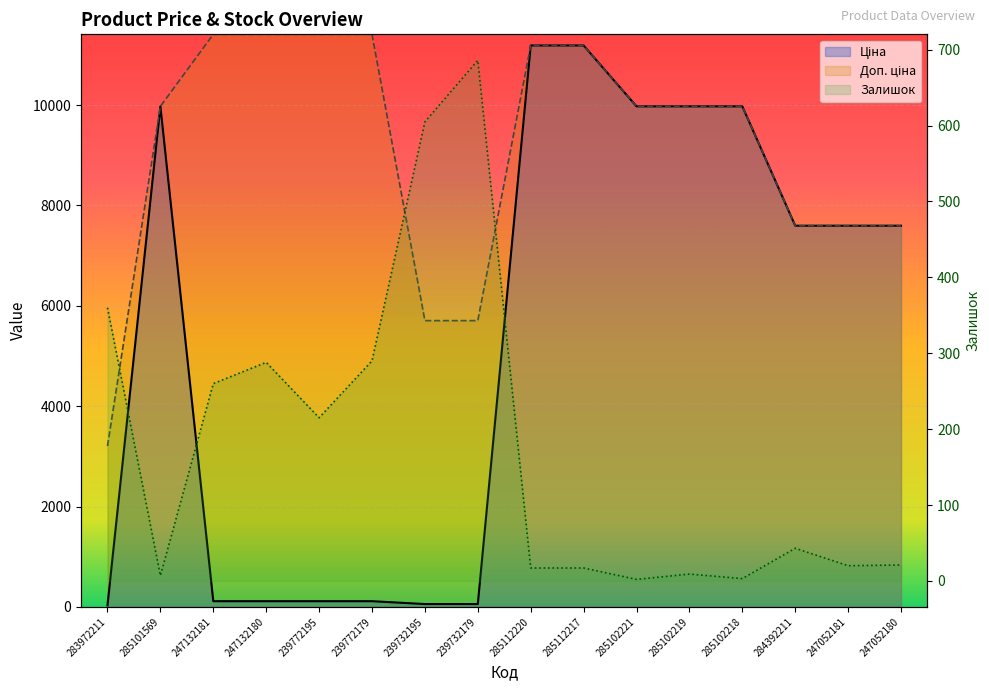

Reading right to left, list all the values displayed in this chart.

Ціна: 247052180=7596.5	247052181=7596.5	284392211=7596.5	285102218=9975.0	285102219=9975.0	285102221=9975.0	285112217=11188.2	285112220=11188.2	239732179=57.0	239732195=57.0	239772179=114.1	239772195=114.1	247132180=114.1	247132181=114.1	285101569=9975.0	283972211=32.0
Доп. ціна: 247052180=7596.5	247052181=7596.5	284392211=7596.5	285102218=9975.0	285102219=9975.0	285102221=9975.0	285112217=11188.2	285112220=11188.2	239732179=5705.0	239732195=5705.0	239772179=11410.0	239772195=11410.0	247132180=11410.0	247132181=11410.0	285101569=9975.0	283972211=3205.0
Залишок: 247052180=21.0	247052181=20.0	284392211=43.0	285102218=3.0	285102219=9.0	285102221=2.0	285112217=17.0	285112220=17.0	239732179=686.0	239732195=605.0	239772179=290.0	239772195=215.0	247132180=288.0	247132181=260.0	285101569=7.0	283972211=360.0